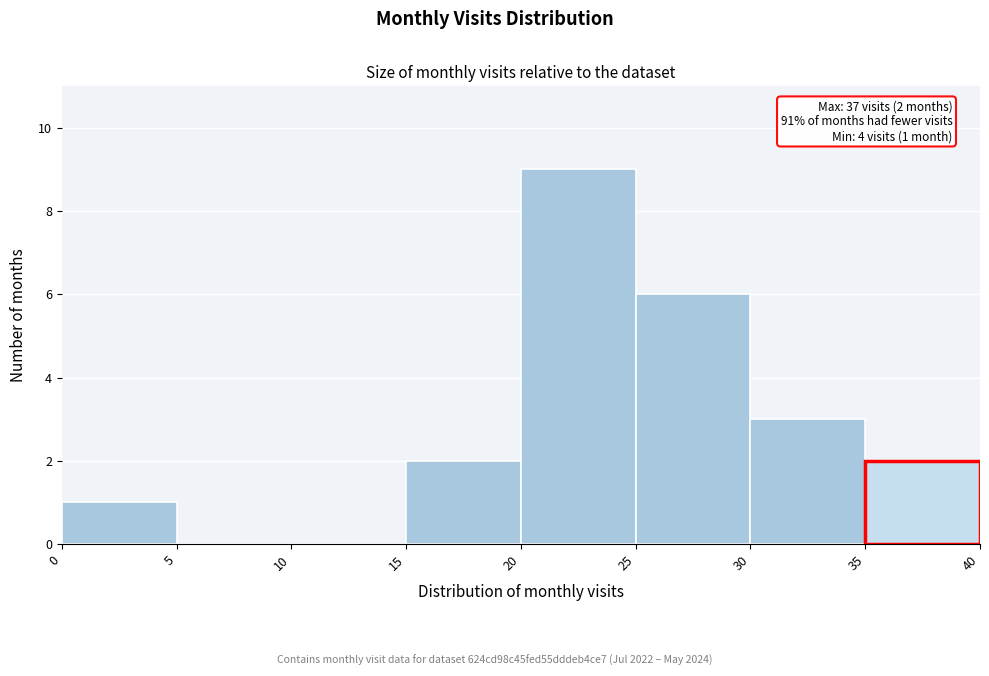

Over which range of the x-axis is the bar tallest?

20 to 25